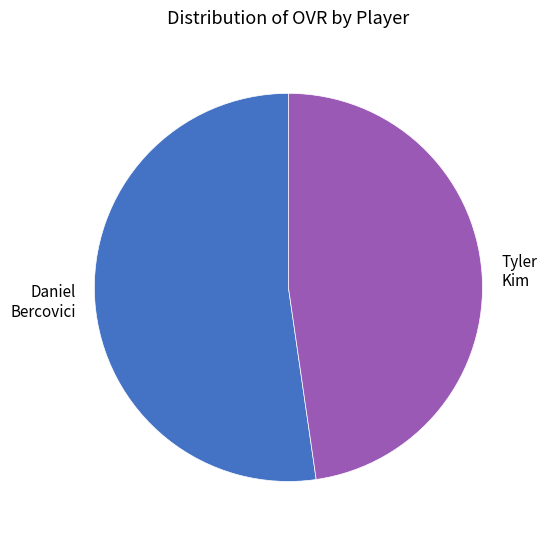

What is the smallest slice in the pie chart?

Tyler